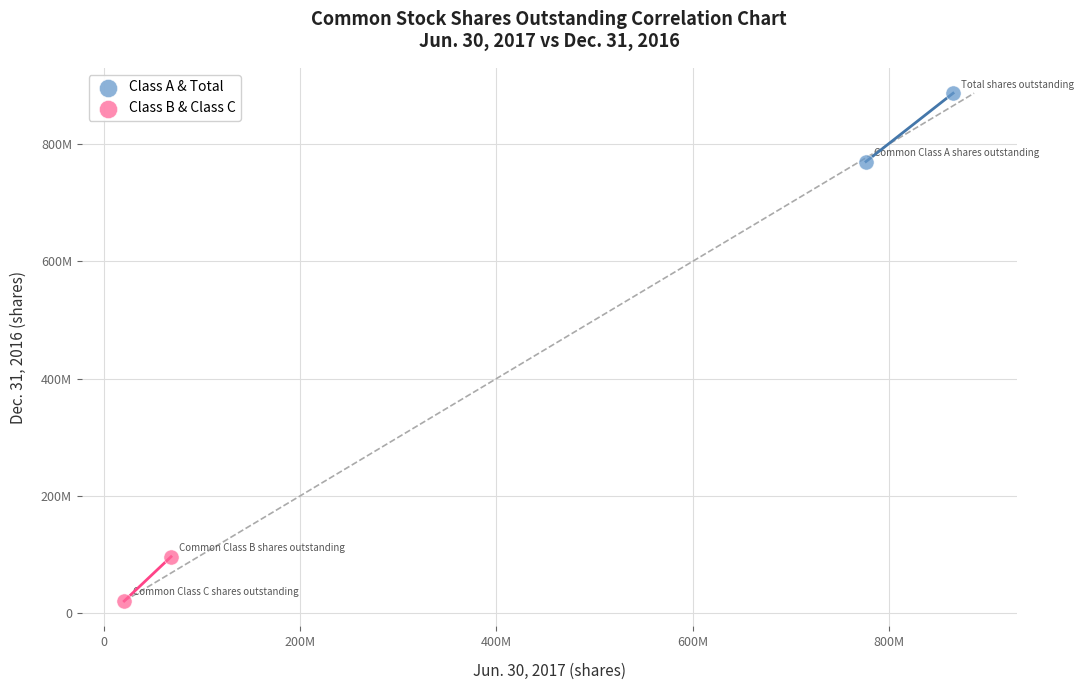

Which series contains the lowest Y value?

Class B & Class C